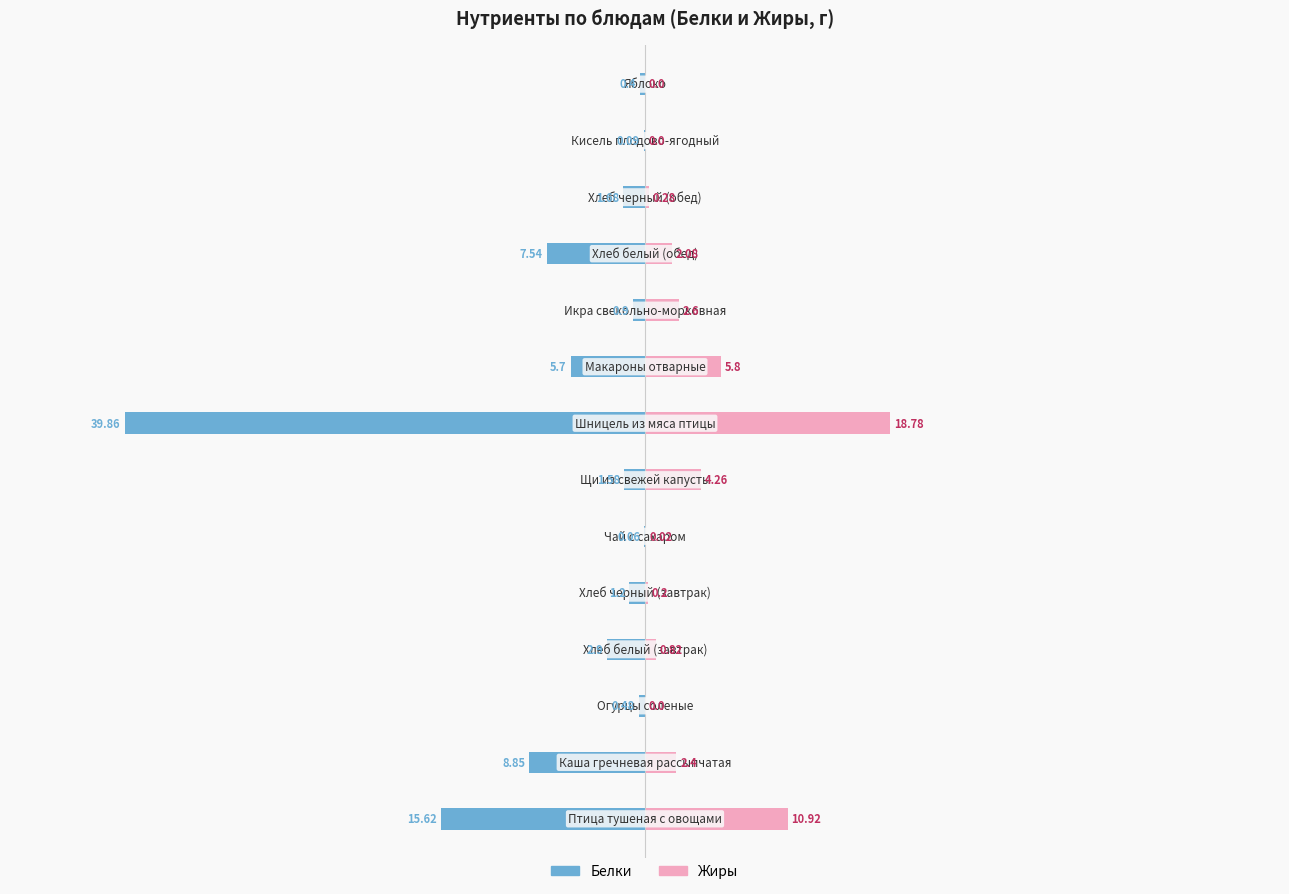

What is the value of the Белки bar at the 13th from the left?

-0.1